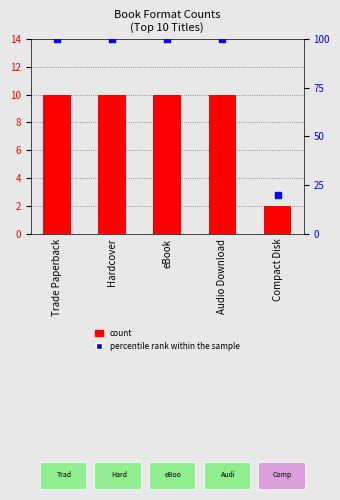

Which series contains the lowest Y value?

count